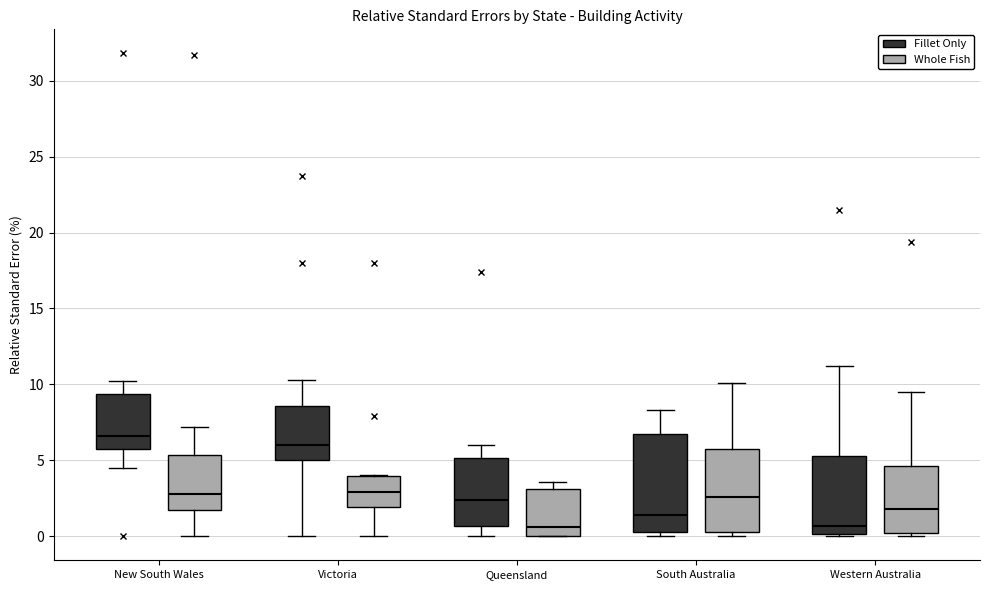

Where is the lower edge of the box for Western Australia (Whole Fish) on the y-axis? The values are not printed on the chart, so give them approximately, as read against the axis.

0.0